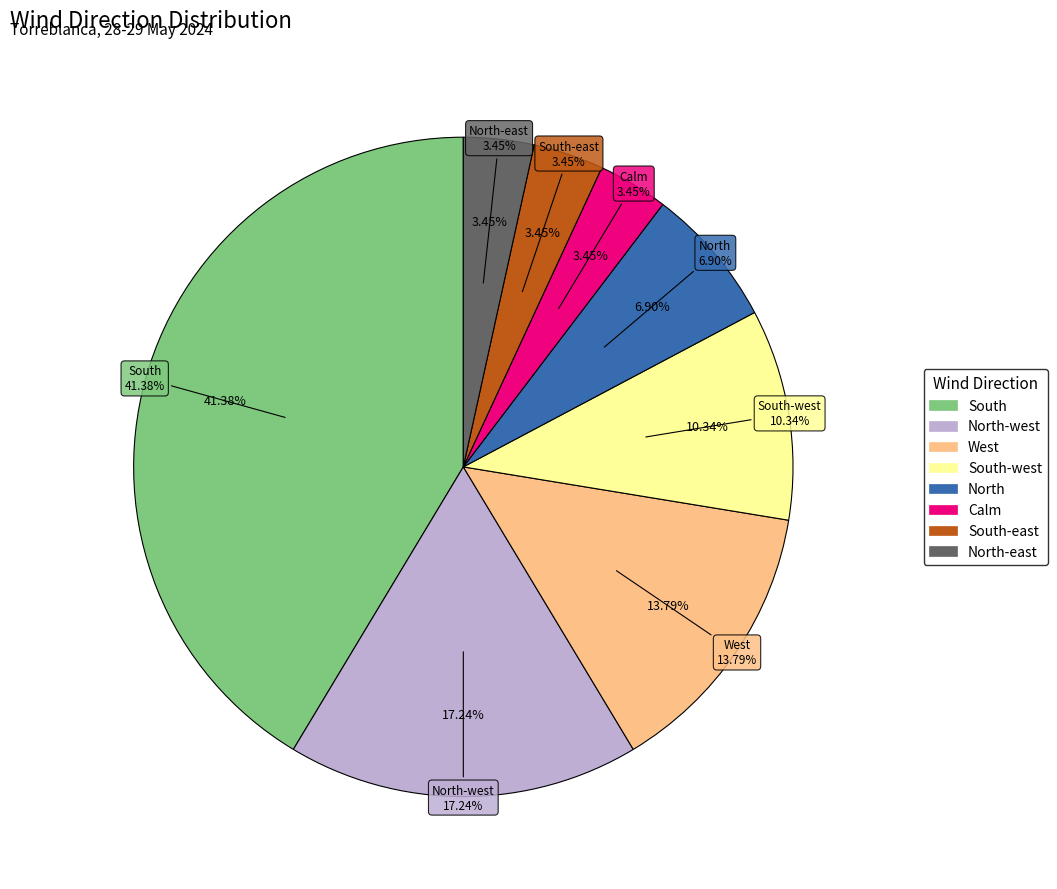

Combined, what portion of the pie is West and South-east?

17.2%